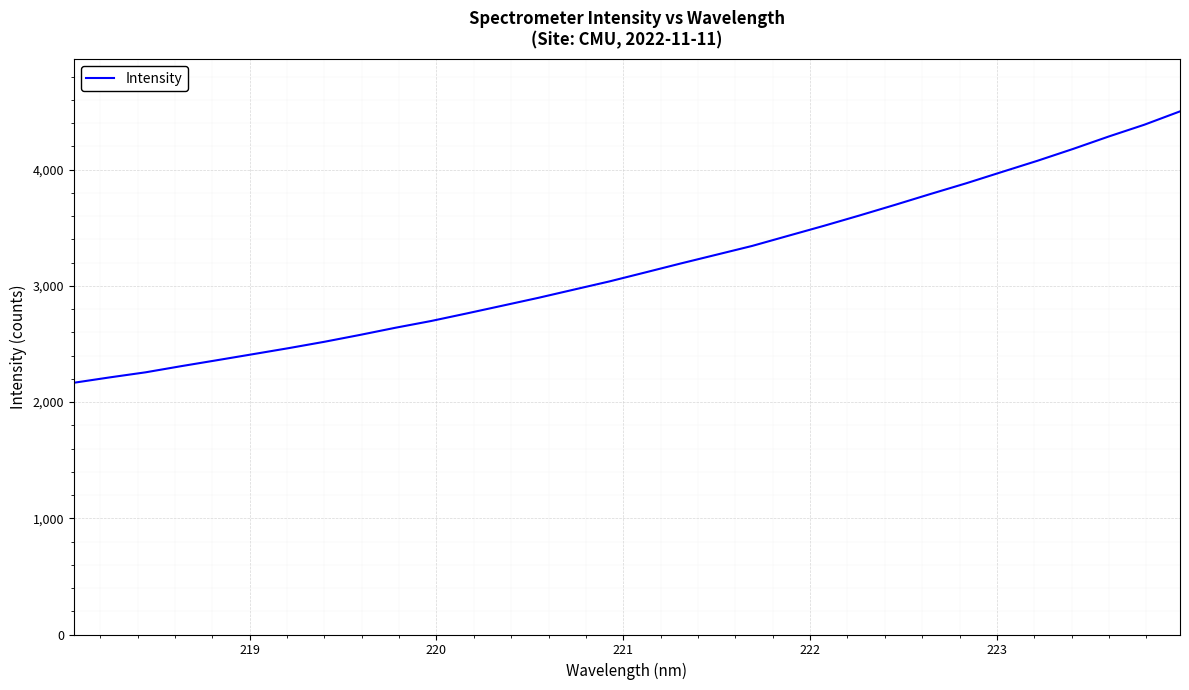

What is the difference between the maximum and minimum values?

2334.7